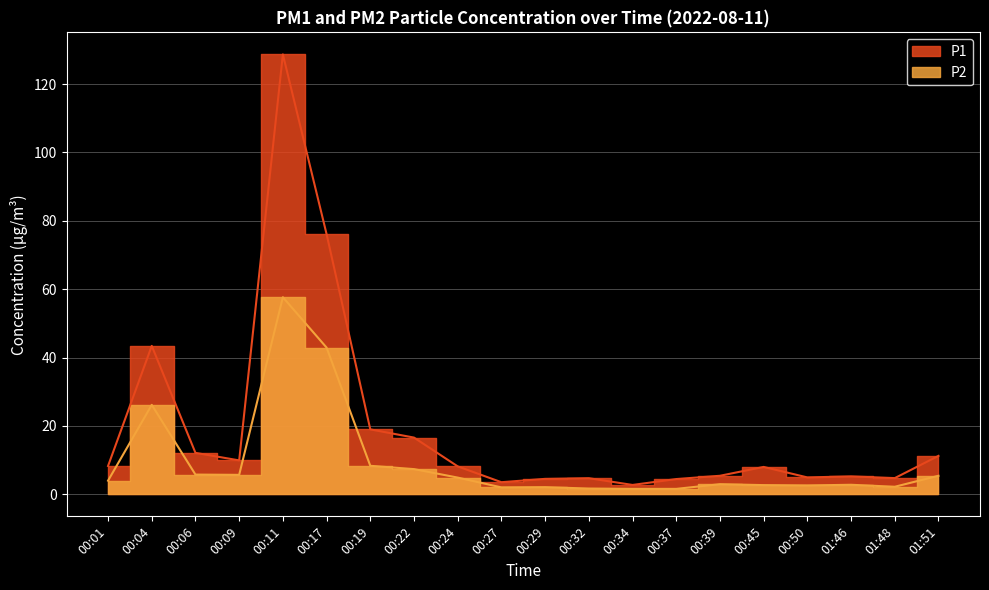

Is it true that P2 equals 2.0 at 00:27?

True